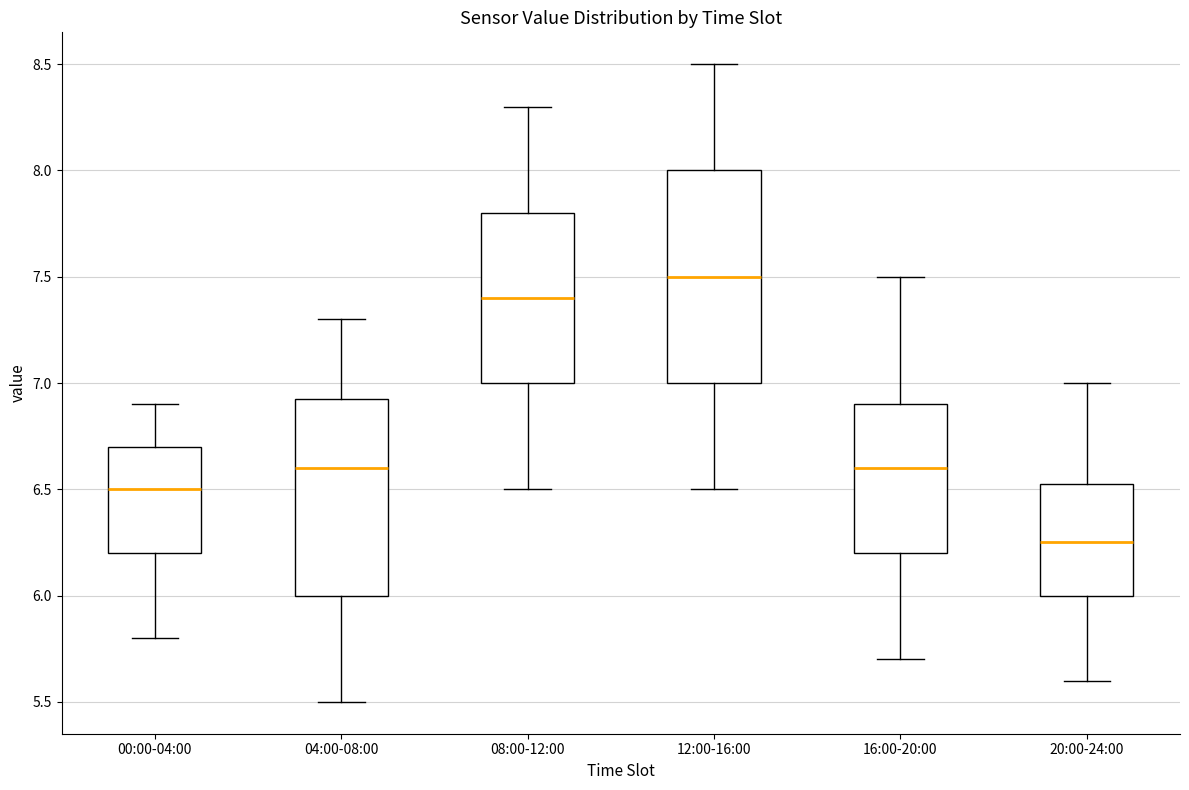

Where does the lower whisker of the box for 04:00-08:00 end on the y-axis? The values are not printed on the chart, so give them approximately, as read against the axis.

5.50